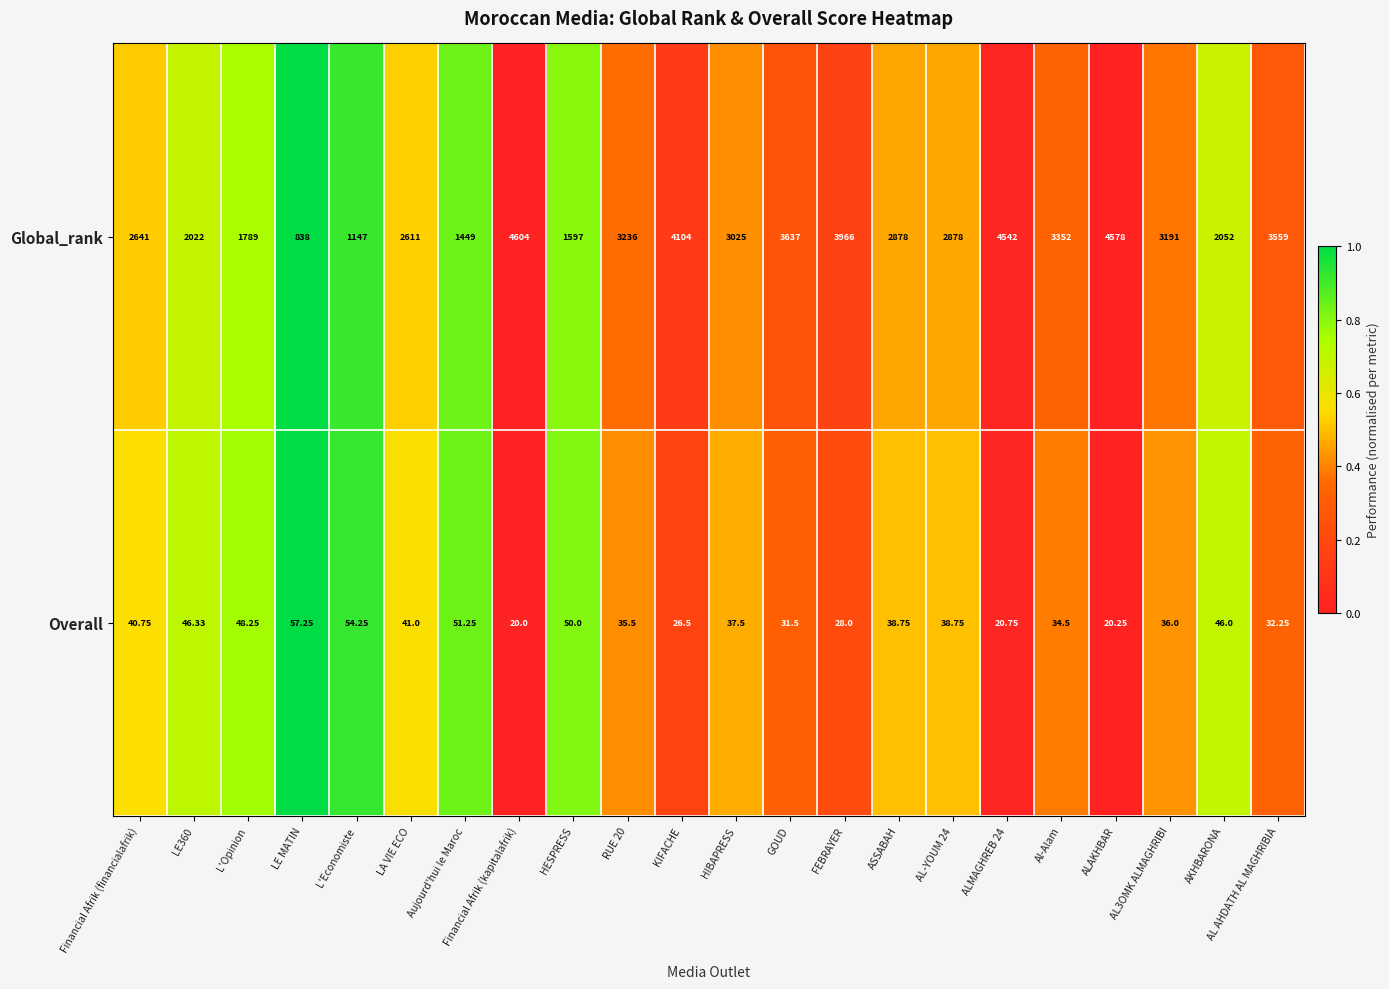

How many series are shown in this chart?

2